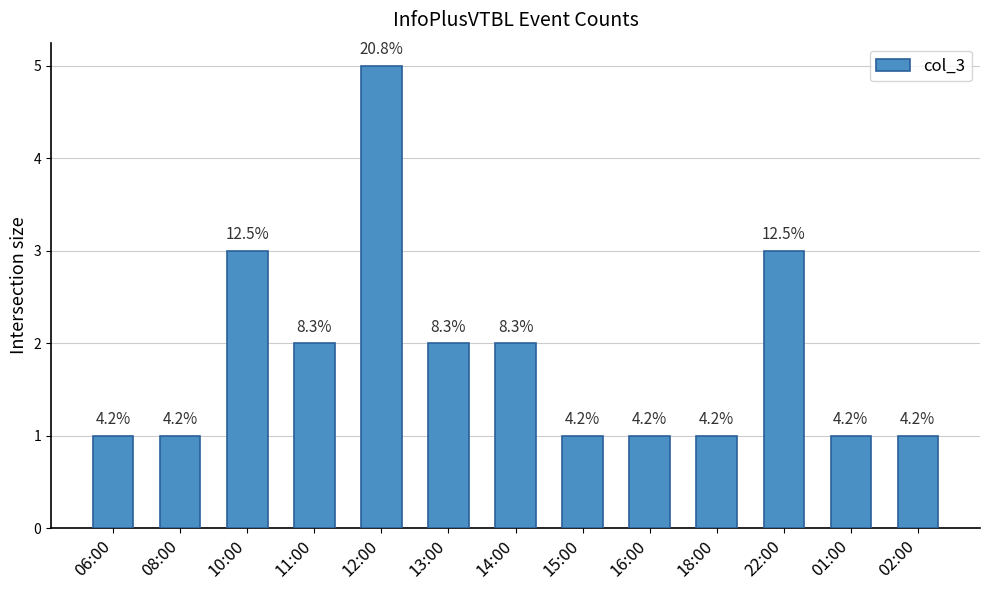

The chart shows a value of 2 at 08:00. True or false?

False